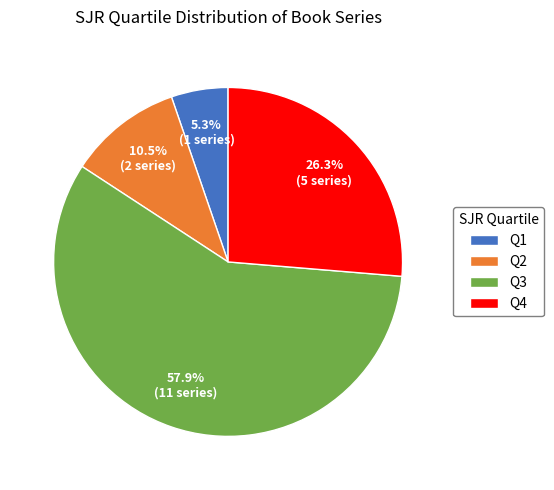

Does Q3 account for over 50% of the chart?

Yes